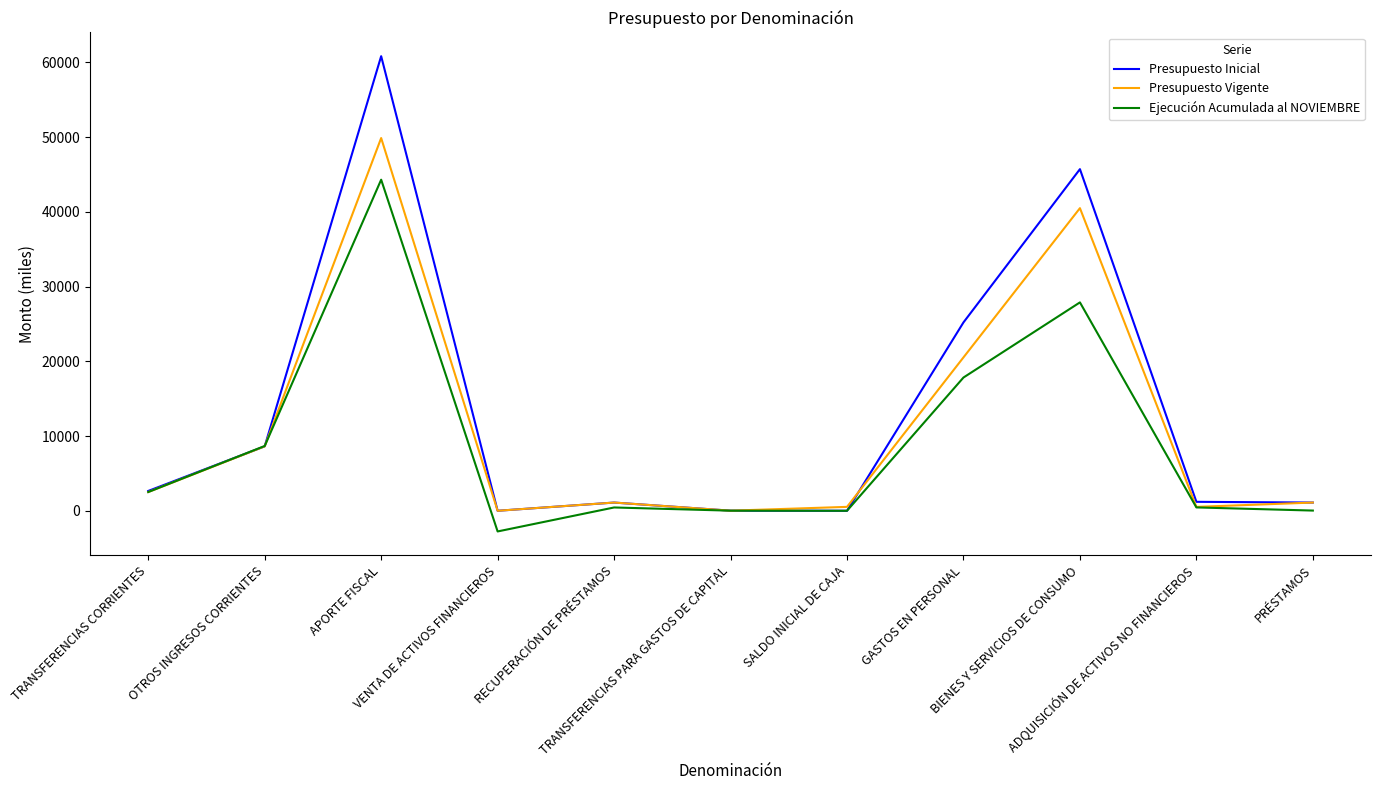

The value of Ejecución Acumulada al NOVIEMBRE at BIENES Y SERVICIOS DE CONSUMO is 10377. True or false?

False